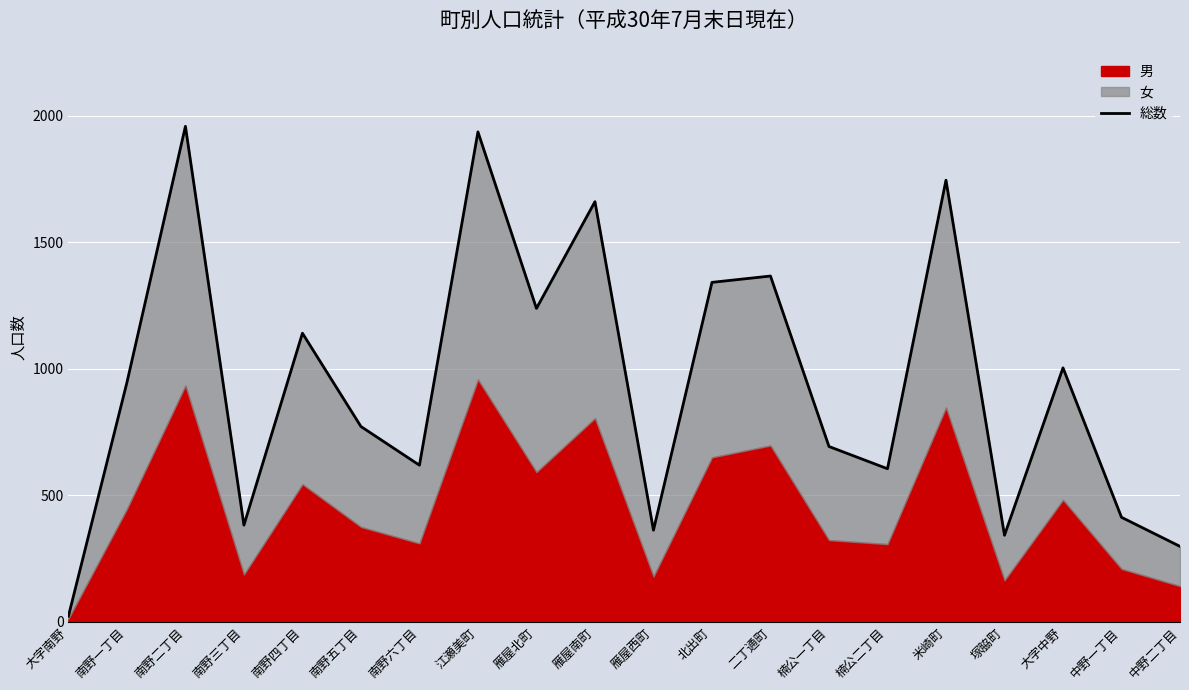

What is the change in value from 南野四丁目 to 南野五丁目?

-369